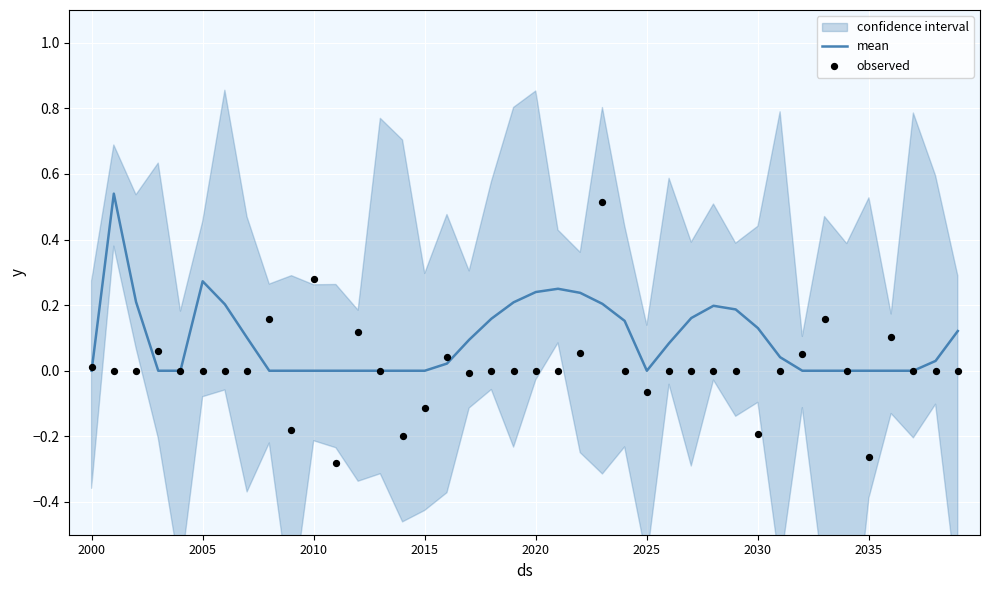

At how many categories does at least one series exceed 0?

30